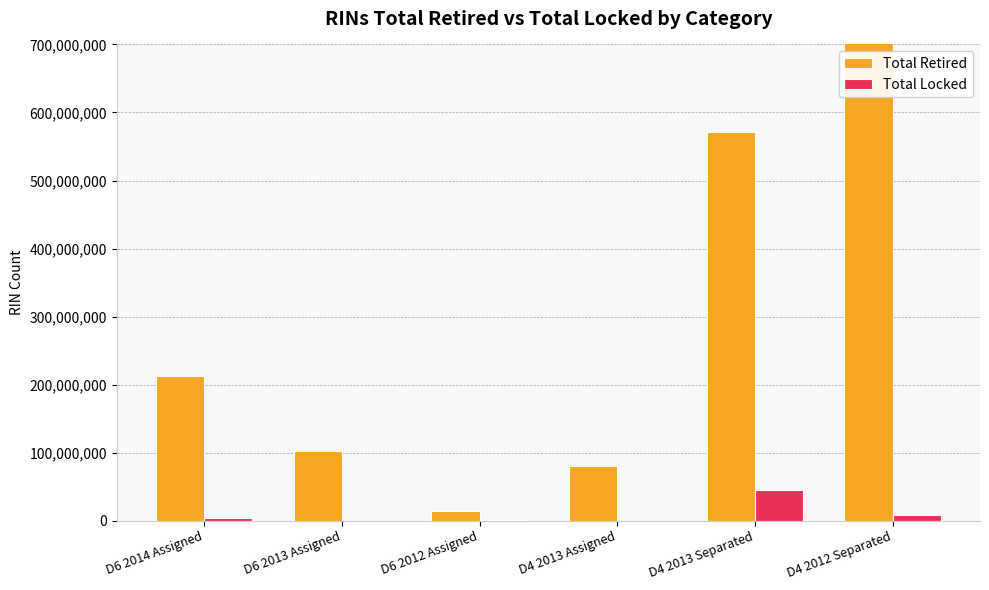

What is the sum of the Total Retired values at D4 2013 Separated and D4 2012 Separated?

2056202478